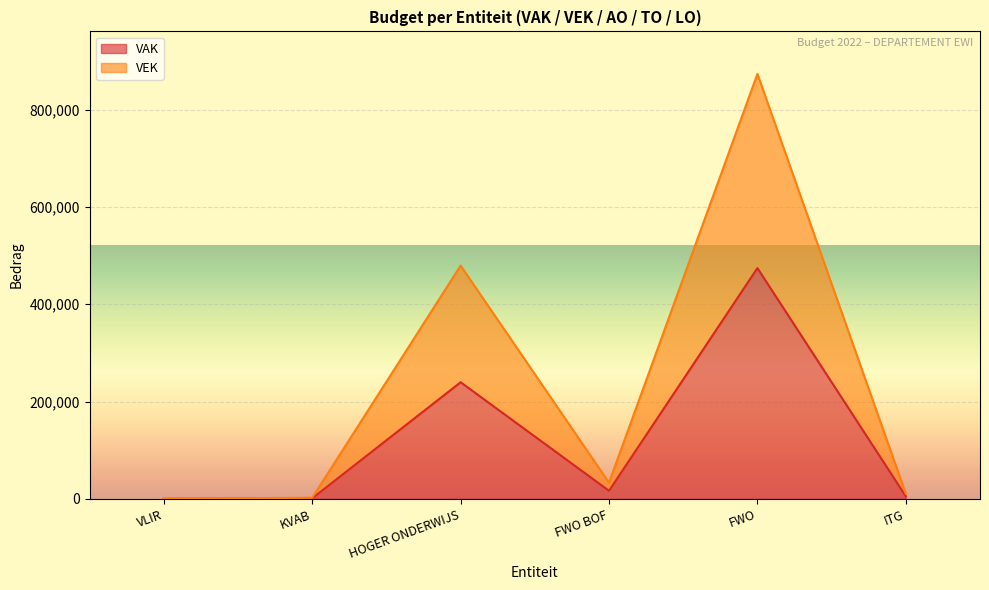

True or false: VAK and VEK intersect in this chart.

False